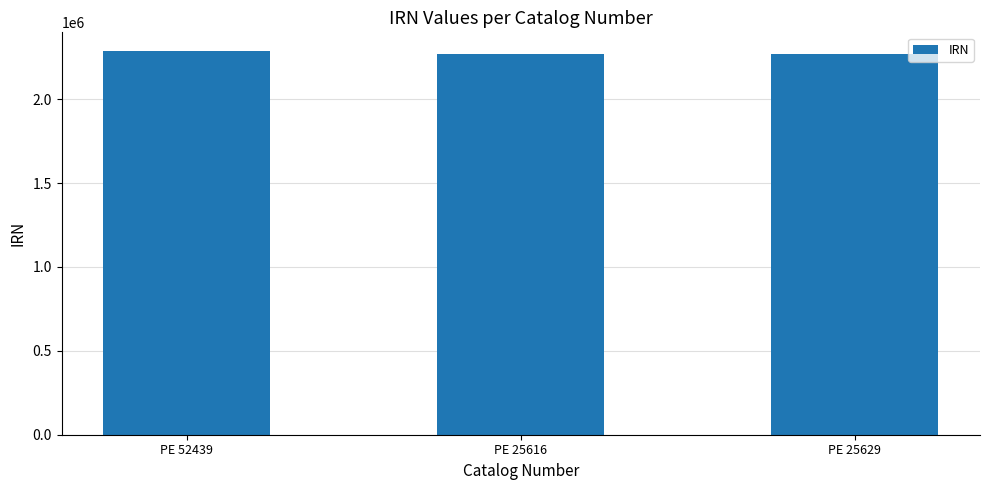

Approximately how many times larger is the value at PE 25629 compared to PE 52439?

1.0